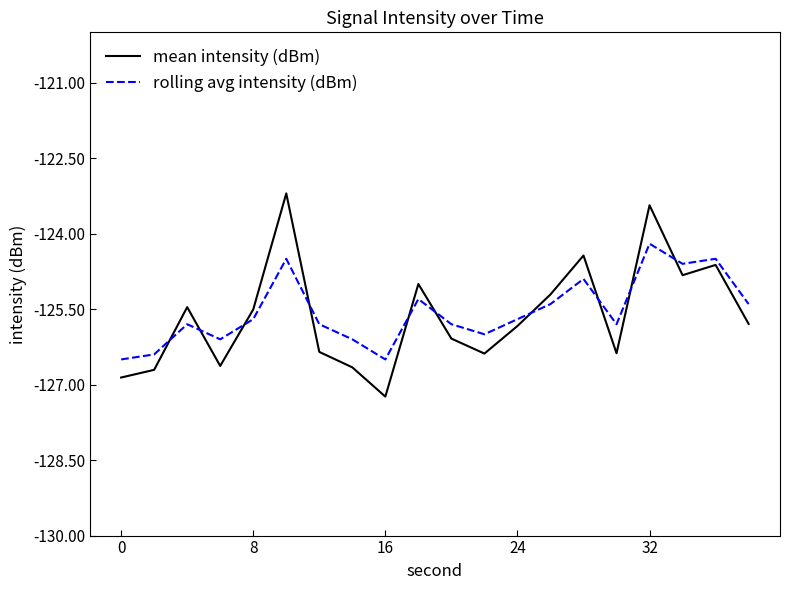

Rank the series by their maximum value, from lowest to highest.

rolling avg intensity (dBm), mean intensity (dBm)